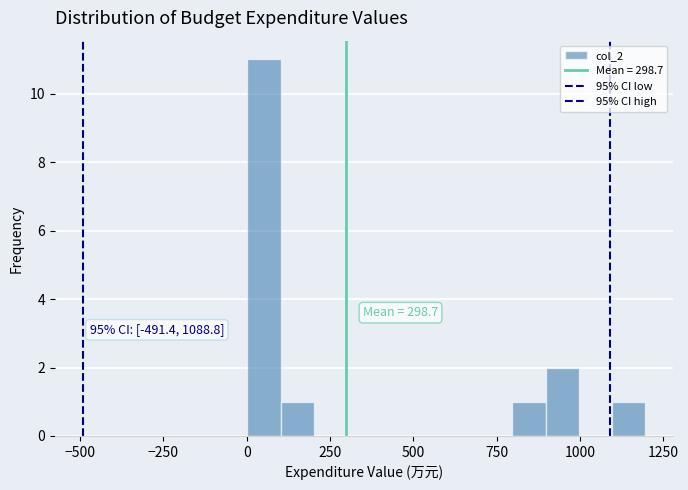

Read against the x-axis, roughly where is the centre of the tallest bar?

50